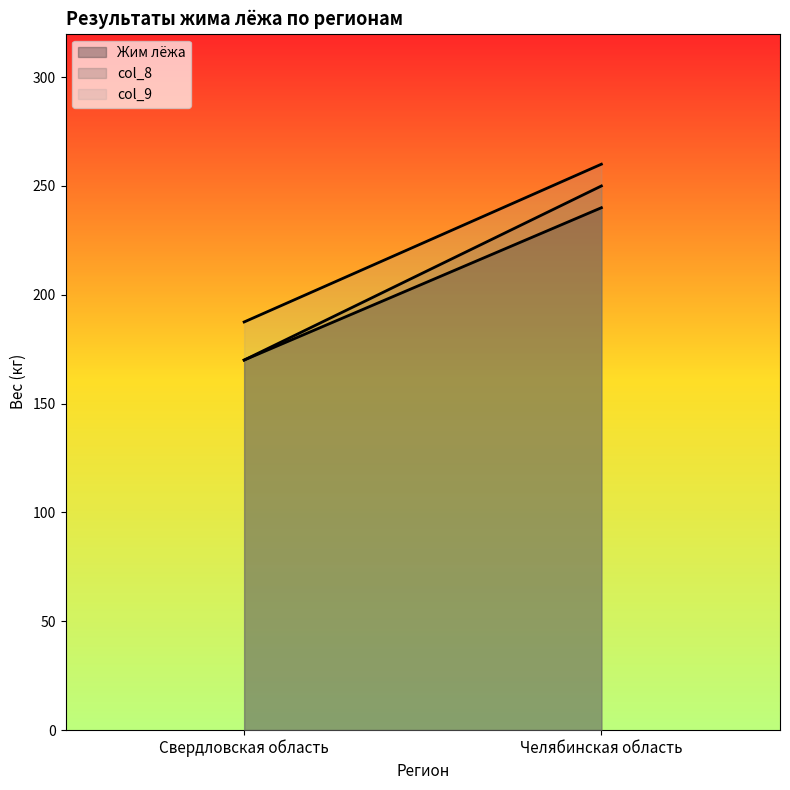

What is the label of the 1st point from the left?

Свердловская область